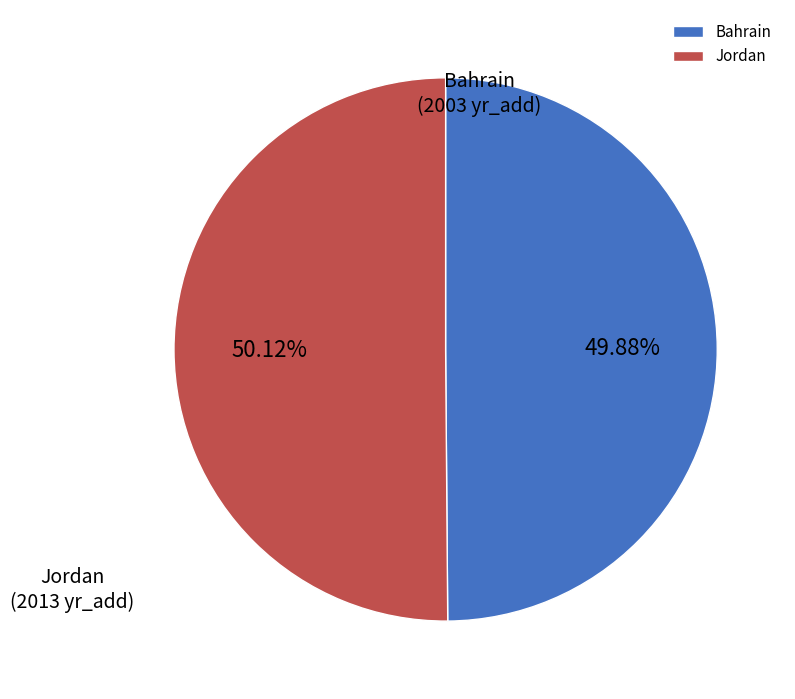

Do Bahrain and Jordan together represent more than half of the pie?

Yes